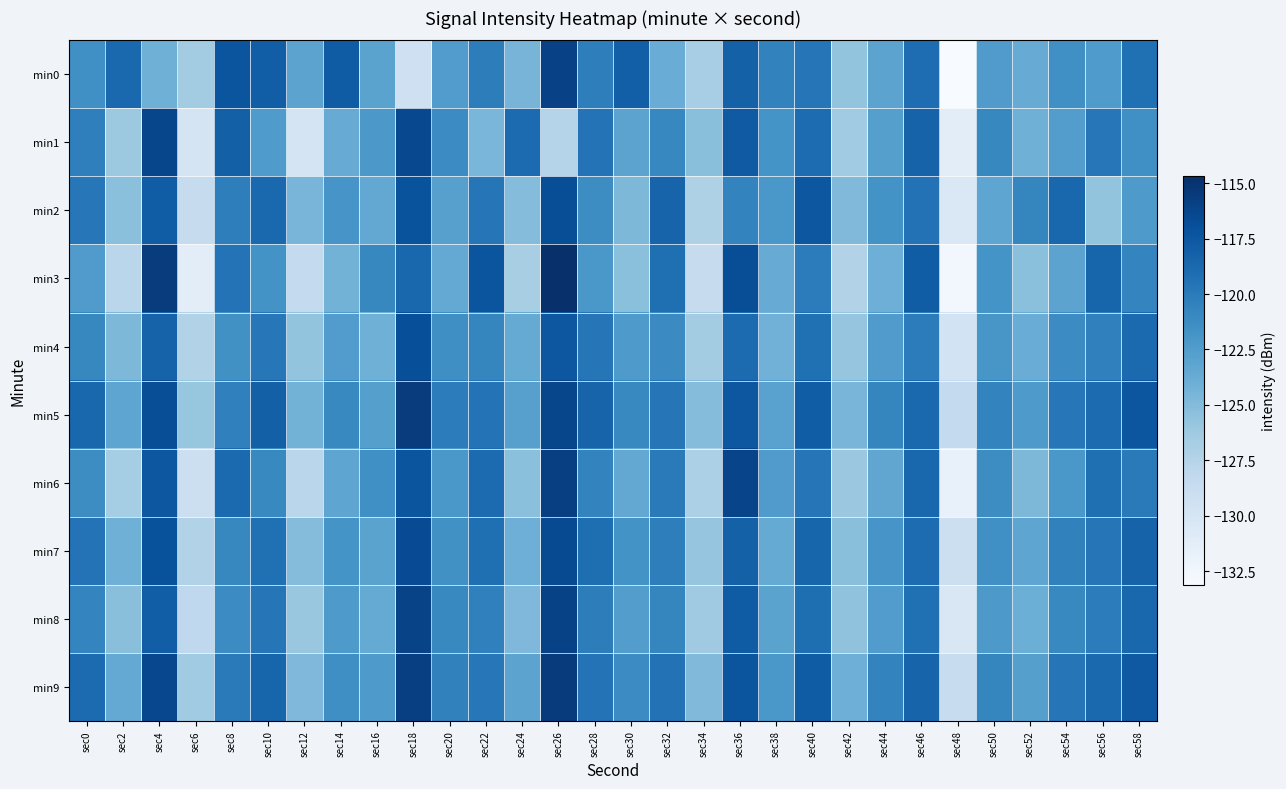

Between sec10 and sec12, which series saw the biggest shift?

min1